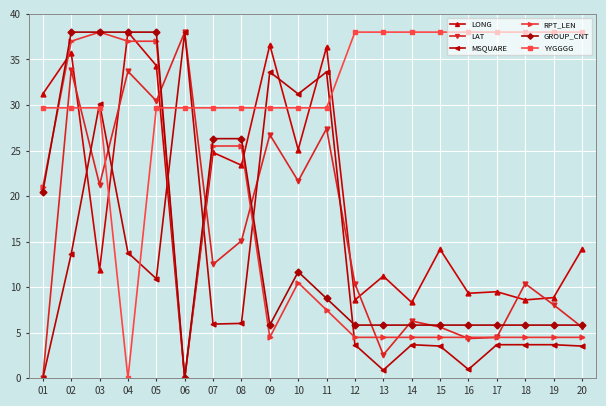

What is the value of the GROUP_CNT point at the 5th from the left?

38.0